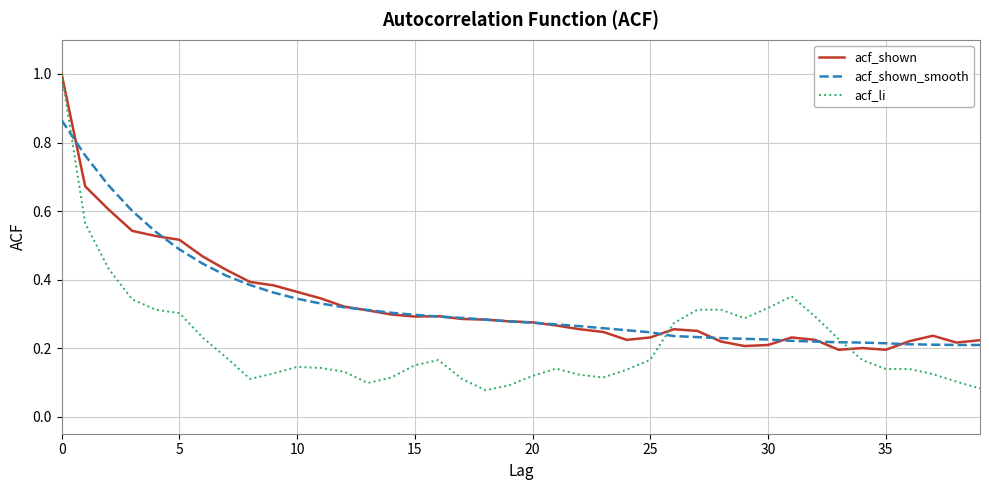

Which series has the widest spread of values?

acf_li